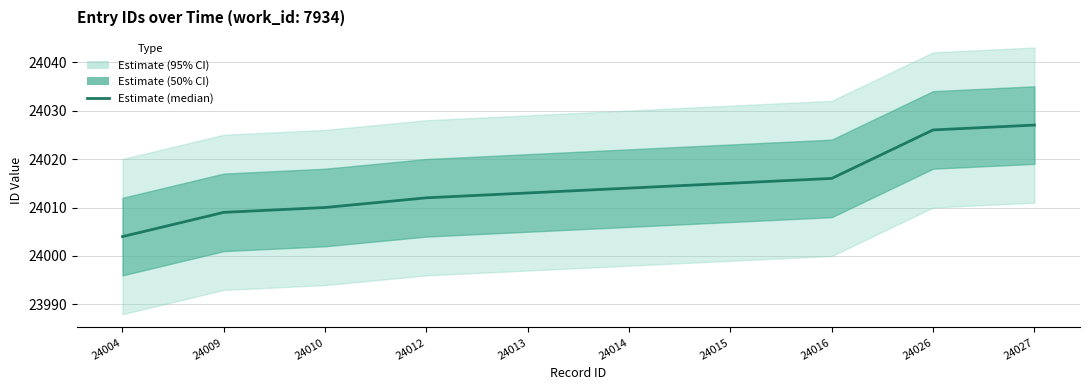

True or false: the data has more than 1 interior local peaks.

False